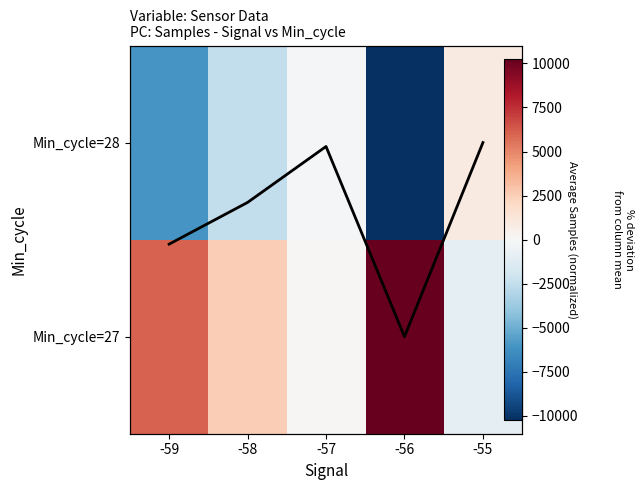

The Min_cycle=28 series shows -6047.5 at -59. True or false?

True